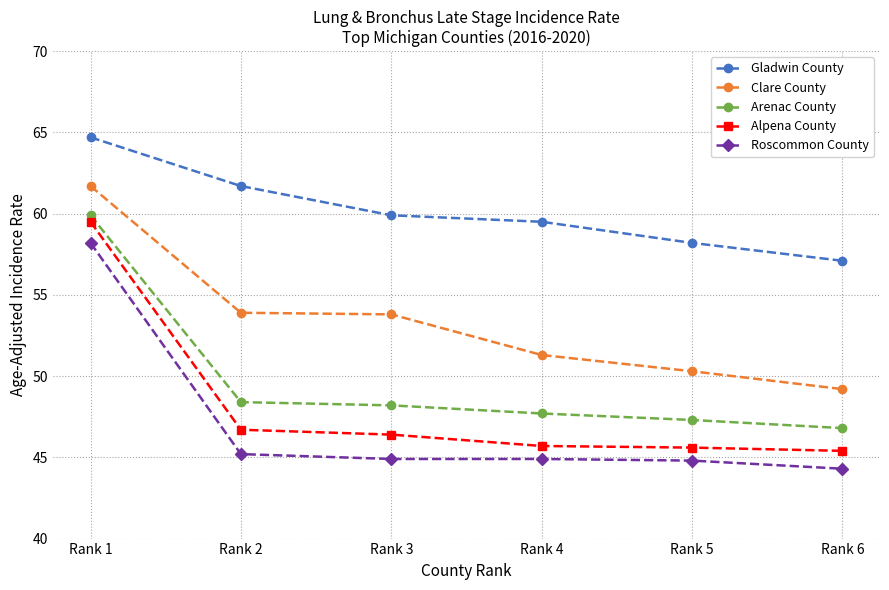

At Rank 4, list the series in order from largest to smallest.

Gladwin County, Clare County, Arenac County, Alpena County, Roscommon County